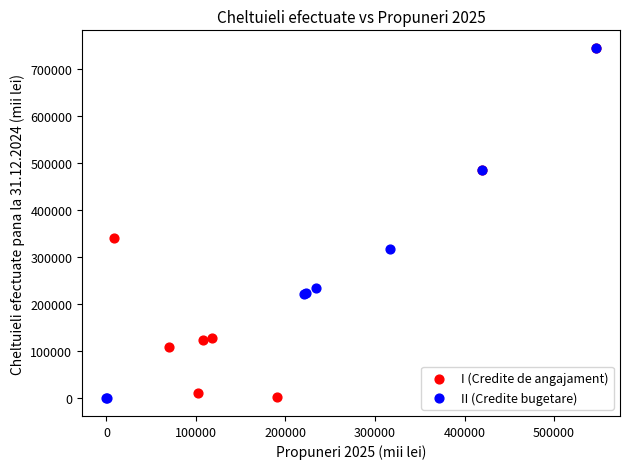

Which series has the widest spread of Y values?

II (Credite bugetare)